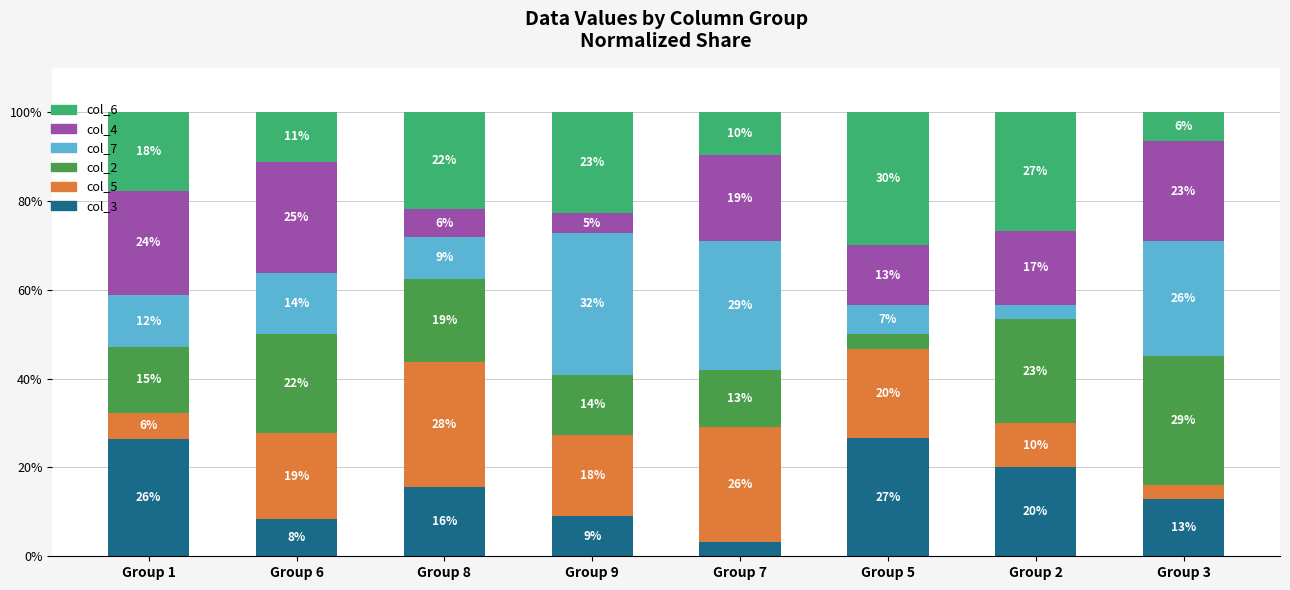

What are all the series names shown in the legend?

col_6, col_4, col_7, col_2, col_5, col_3